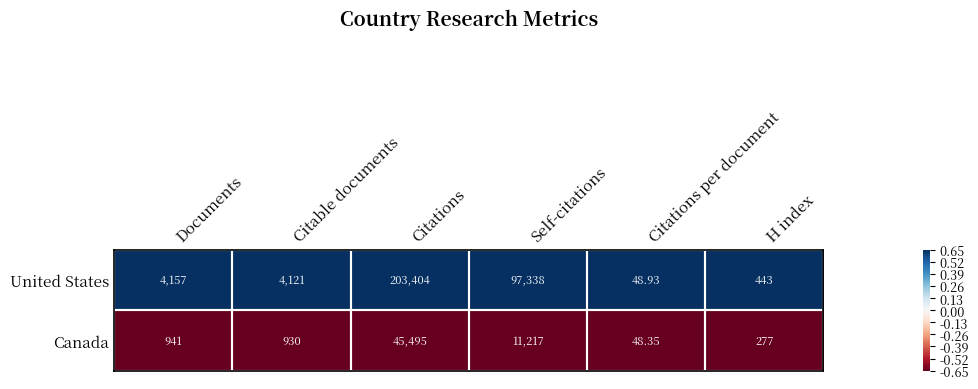

Which series has the widest spread of values?

United States